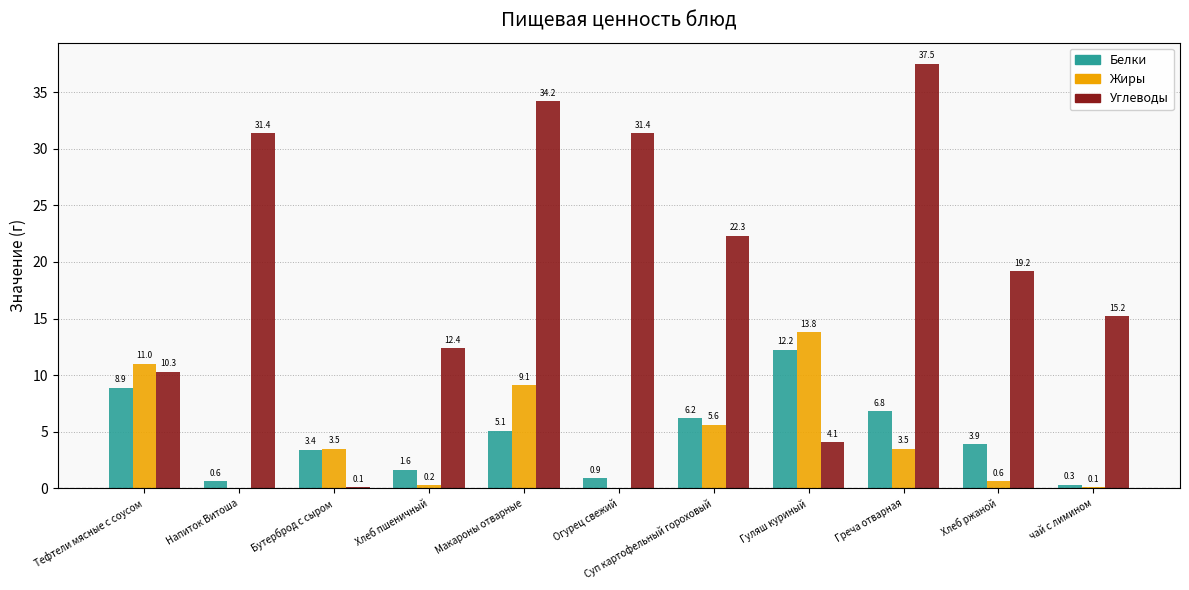

Which label corresponds to the largest value in the chart?

Греча отварная